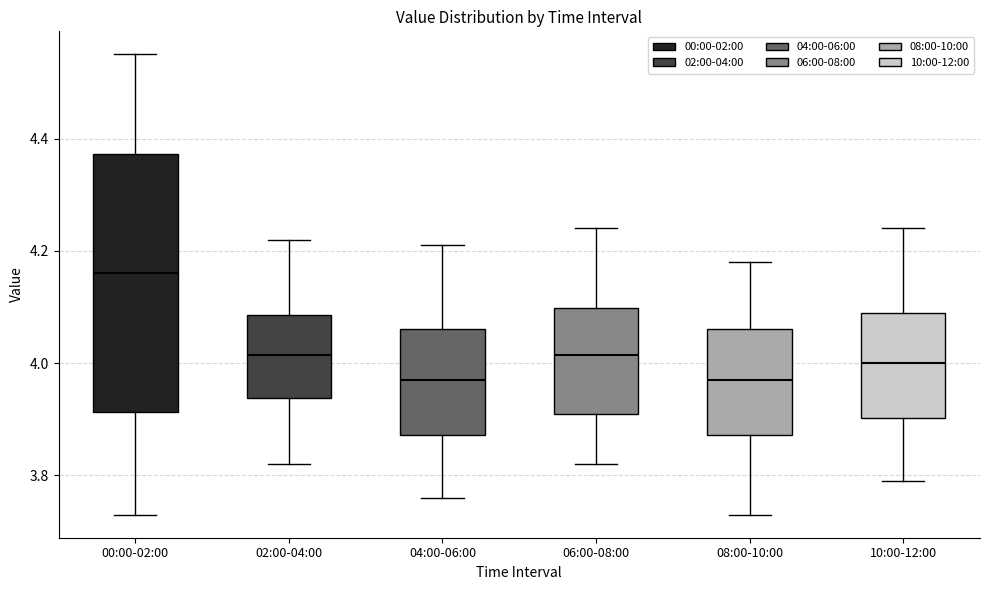

Comparing the boxes themselves (not the whiskers), which one is the tallest?

00:00-02:00